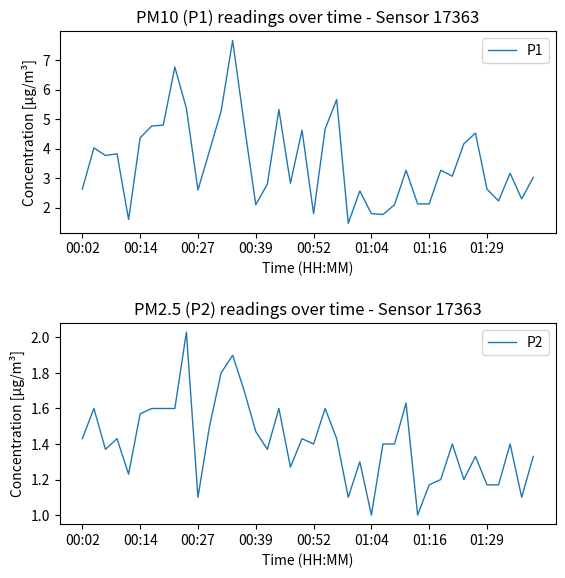

List the series in order of their overall mean, highest first.

P1, P2